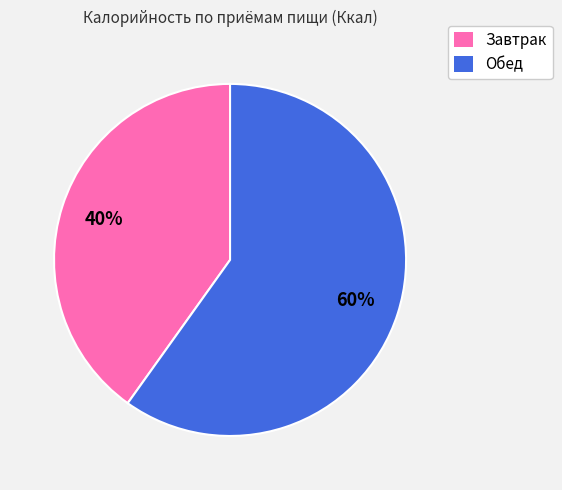

Do Завтрак and Обед together represent more than half of the pie?

Yes